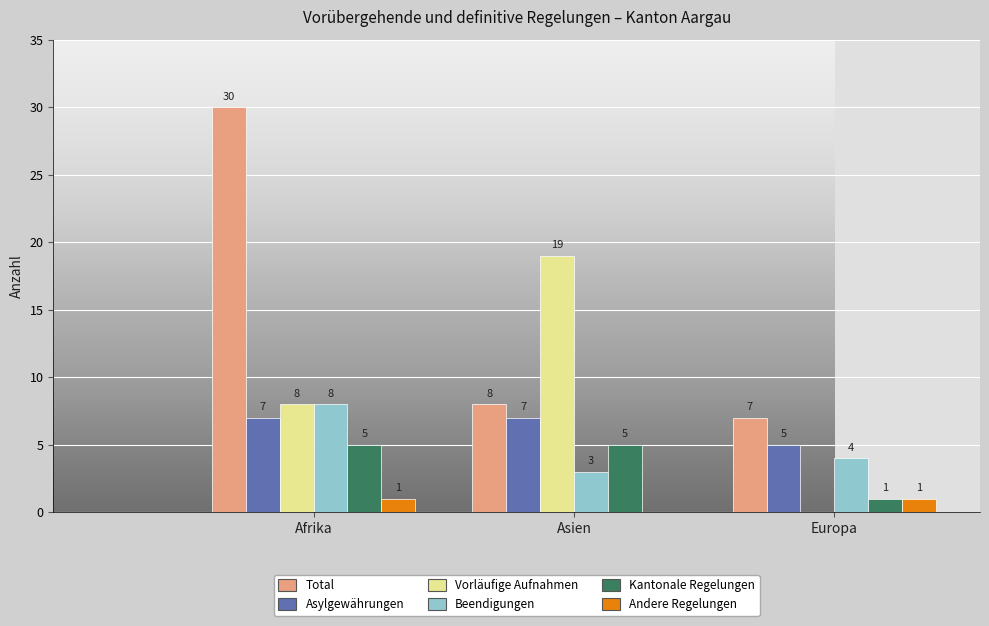

Which label corresponds to the largest value in the chart?

Afrika